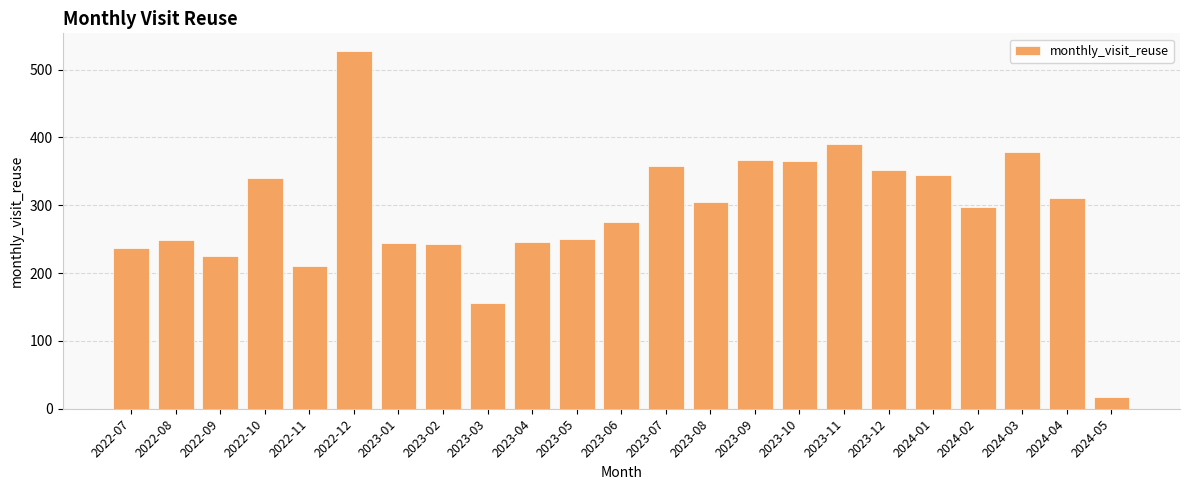

What is the change in value from 2023-09 to 2023-11?

+24